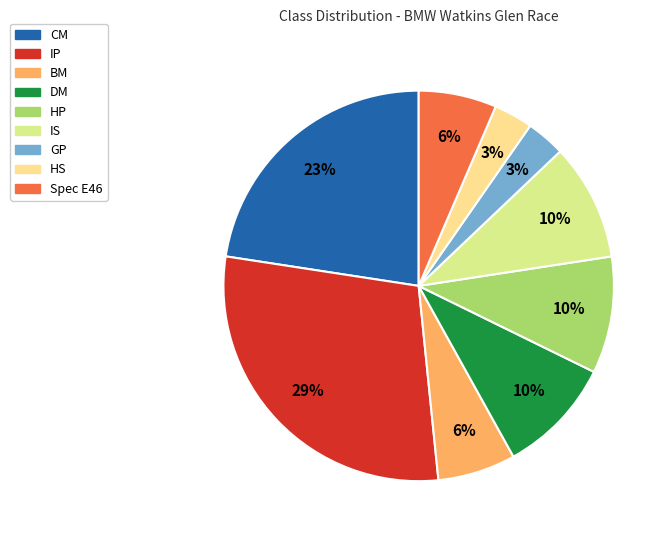

Which slice is the largest?

IP